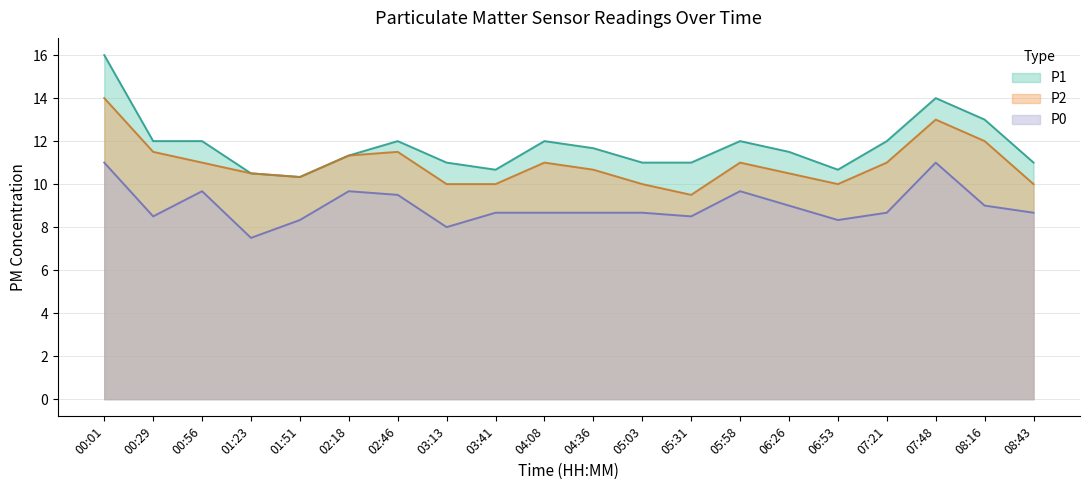

The value of P0 at 04:08 is 14.7. True or false?

False